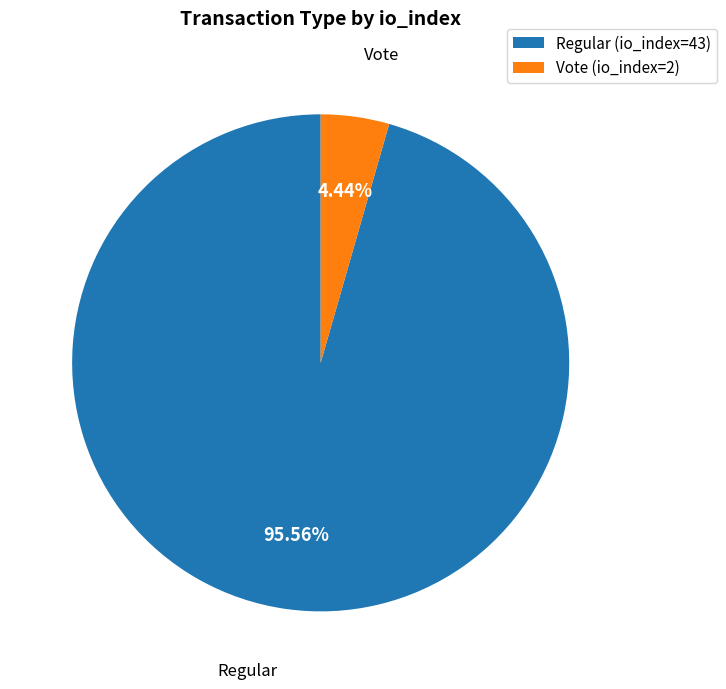

What is the ratio of the value at Regular (io_index=43) to the value at Vote (io_index=2)?

21.5